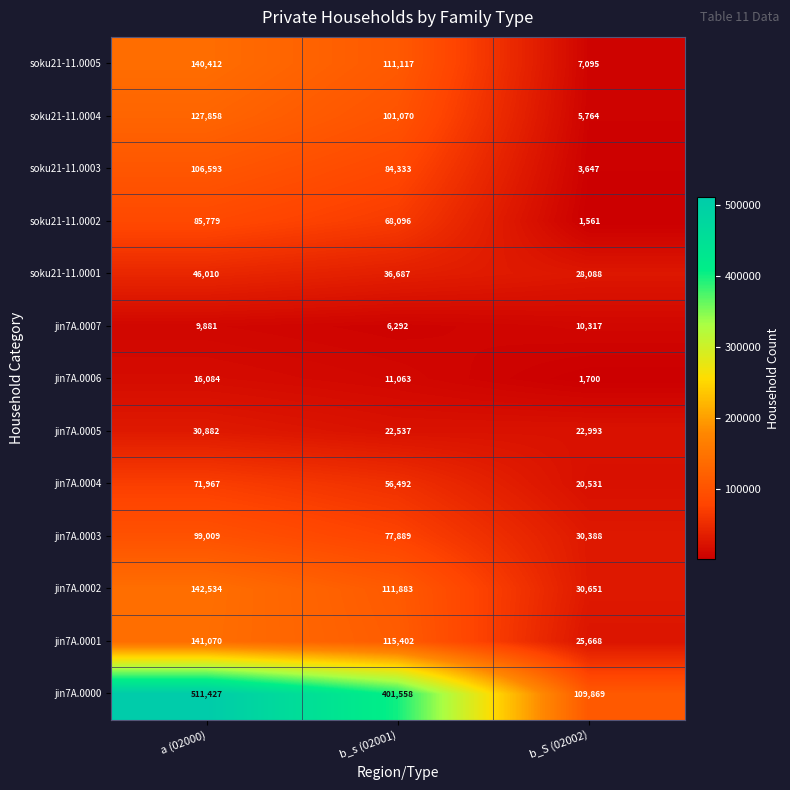

What is the difference between the second highest and minimum values in the jin7A.0006 series?

9363